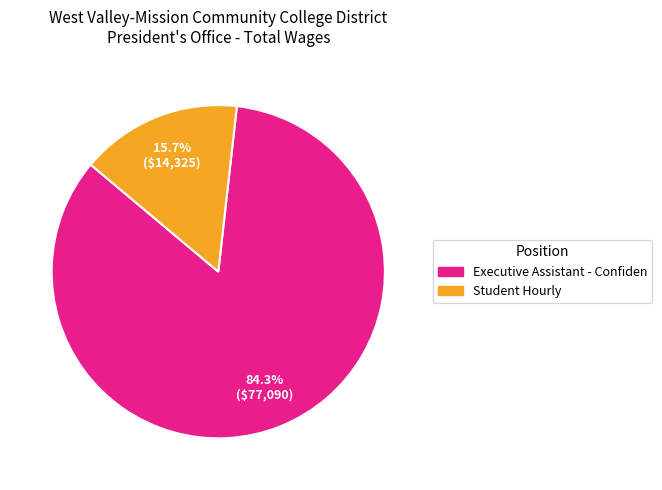

What is the ratio of the value at Executive Assistant - Confiden to the value at Student Hourly?

5.4